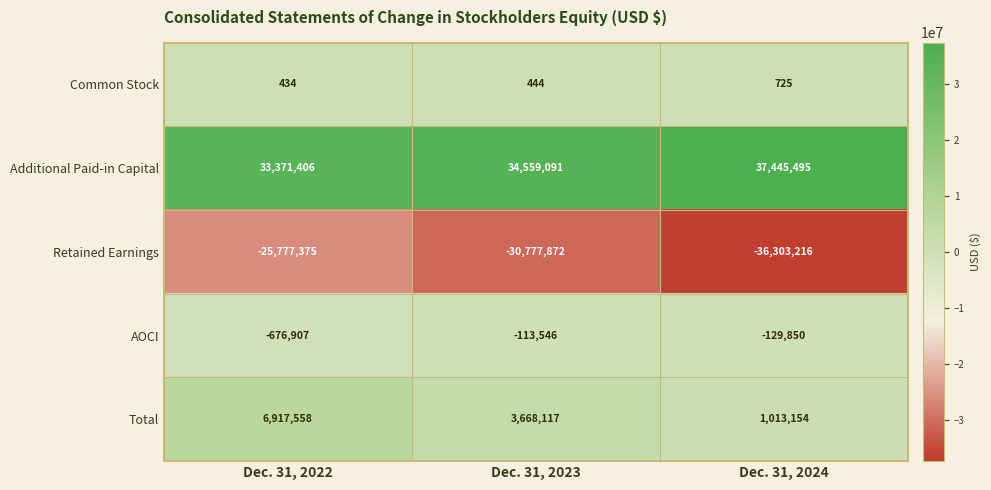

Which series has the widest spread of values?

Retained Earnings